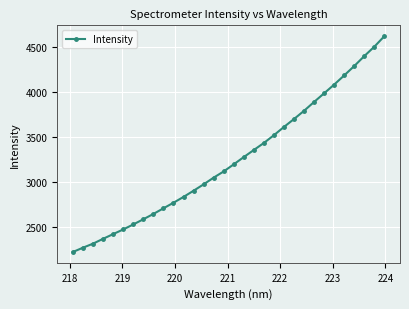

How many lines are shown in the chart?

1